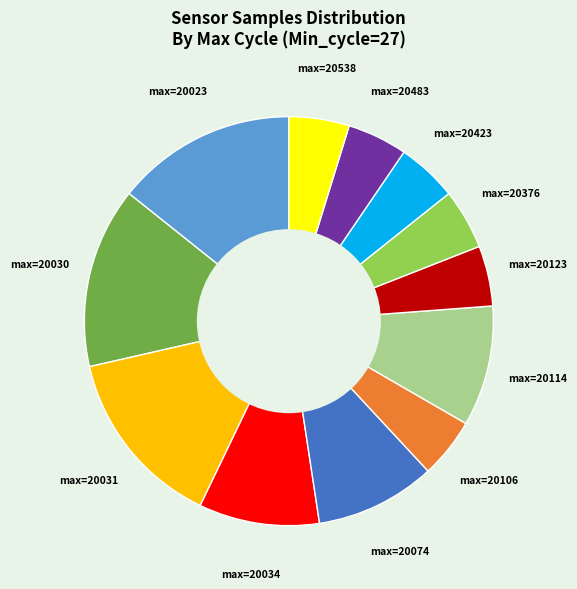

How many segments does this pie chart have?

12